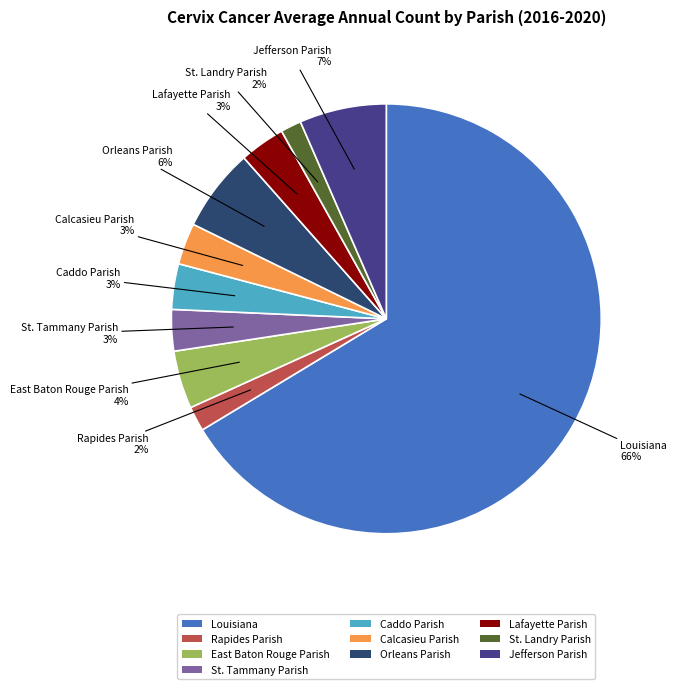

To the nearest percent, what is the combined percentage of Calcasieu Parish and St. Tammany Parish?

6%